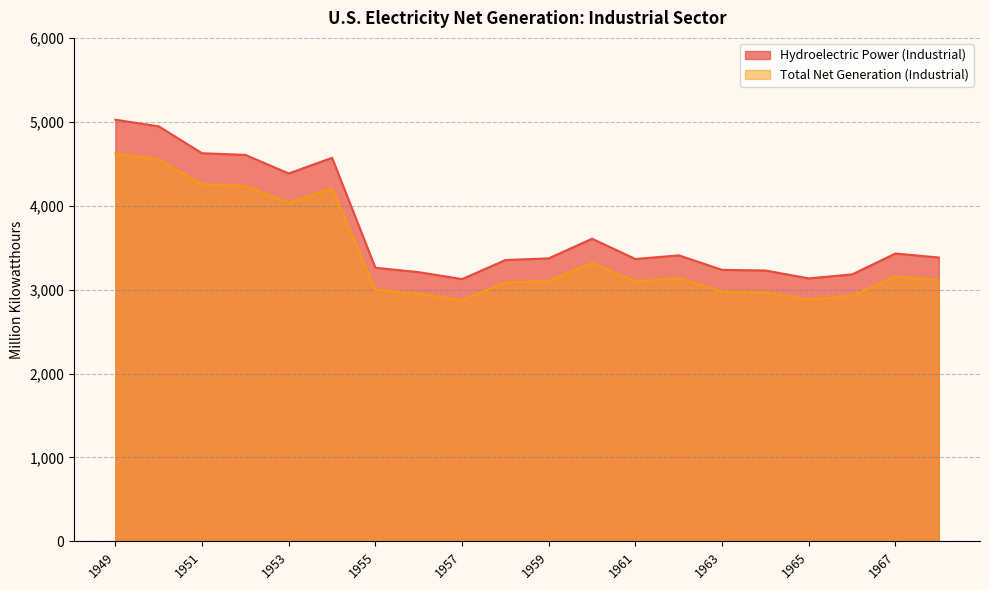

What is the value of the Total Net Generation (Industrial) point at the 4th from the left?

4237.3